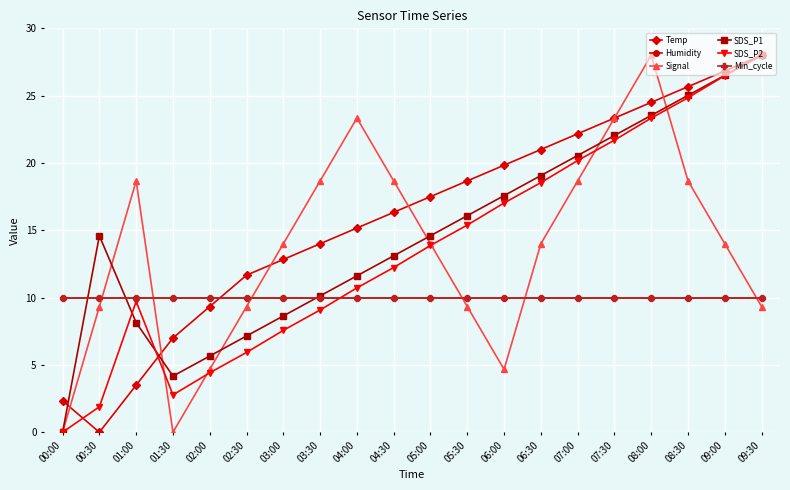

At which label does Humidity reach its peak?

00:00